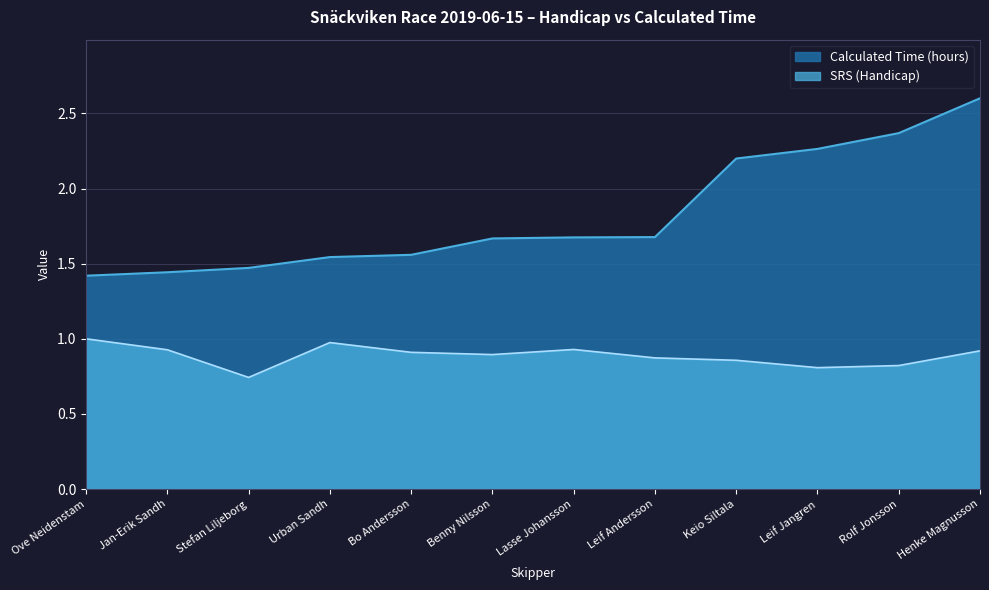

Is it true that SRS (Handicap) equals 1.4 at Jan-Erik Sandh?

False